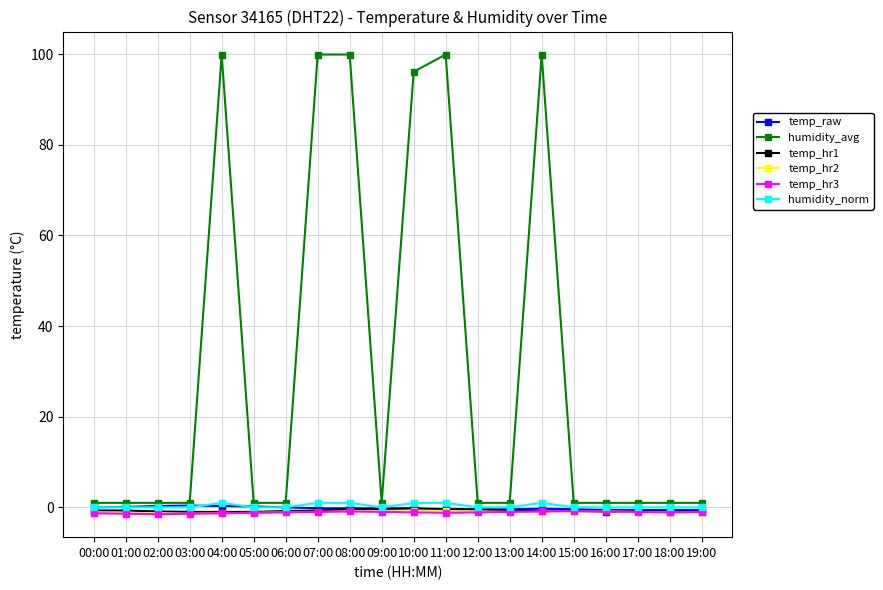

Which series has the largest total across all categories?

humidity_avg